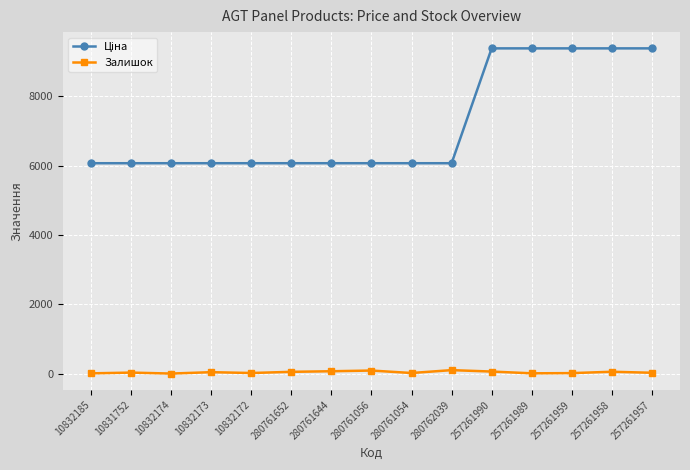

At how many categories does at least one series exceed 600?

15